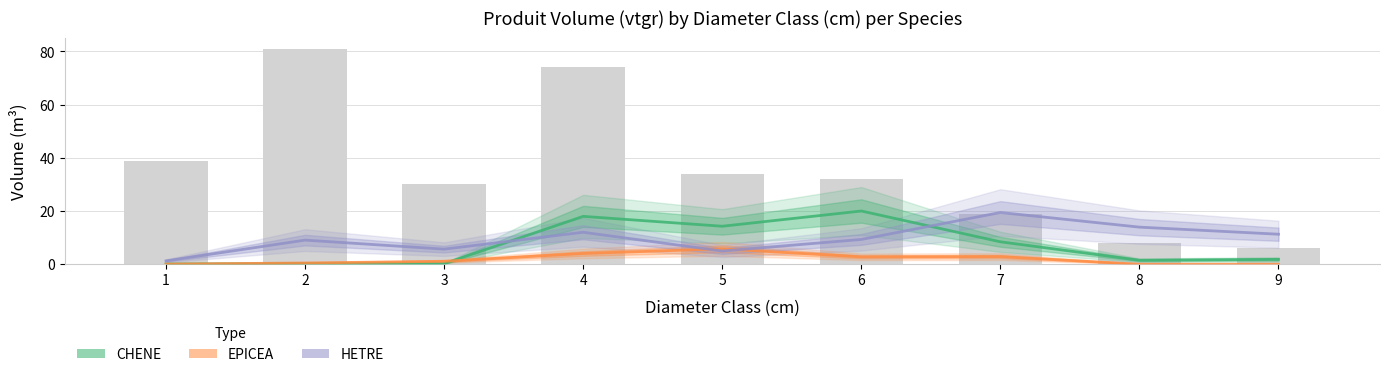

True or false: HETRE has a value of 2.0 at 1.

False